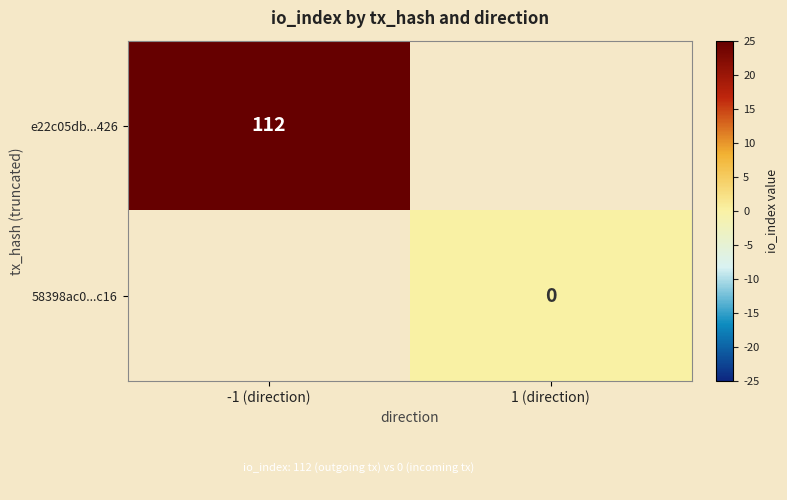

List the labels in order of e22c05db...426 value, largest first.

-1 (direction), 1 (direction)